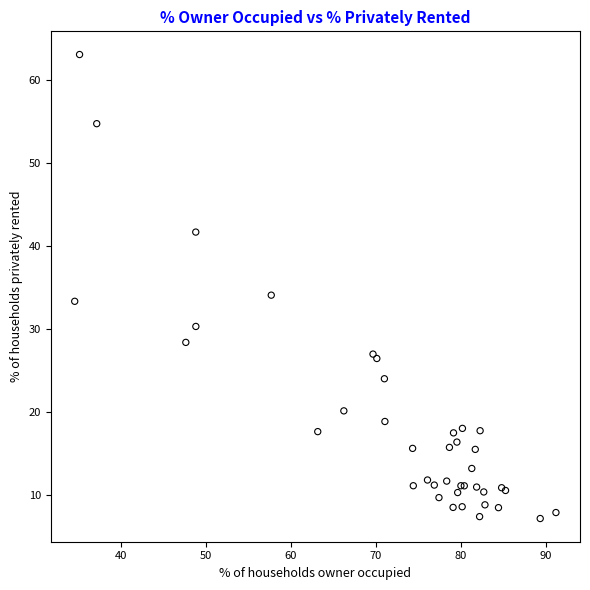

What Y value in the scatter plot is closest to 35?

34.1